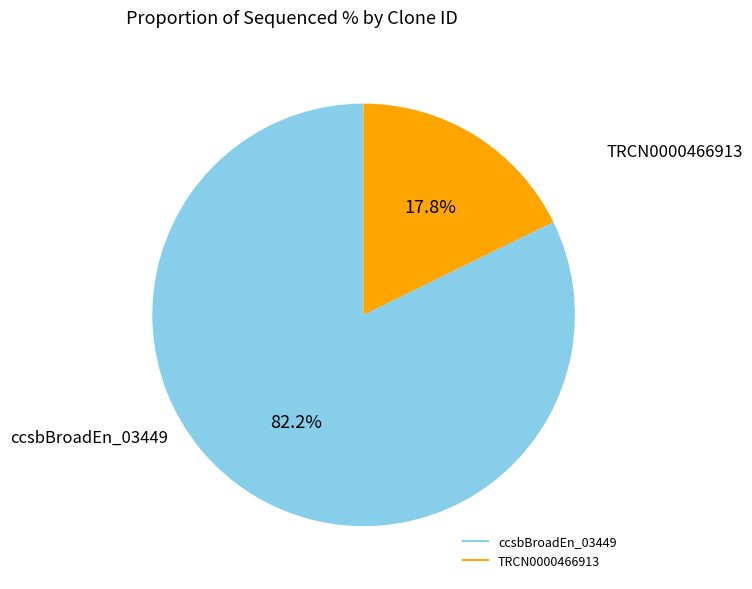

Is there any slice that represents more than half of the pie?

Yes